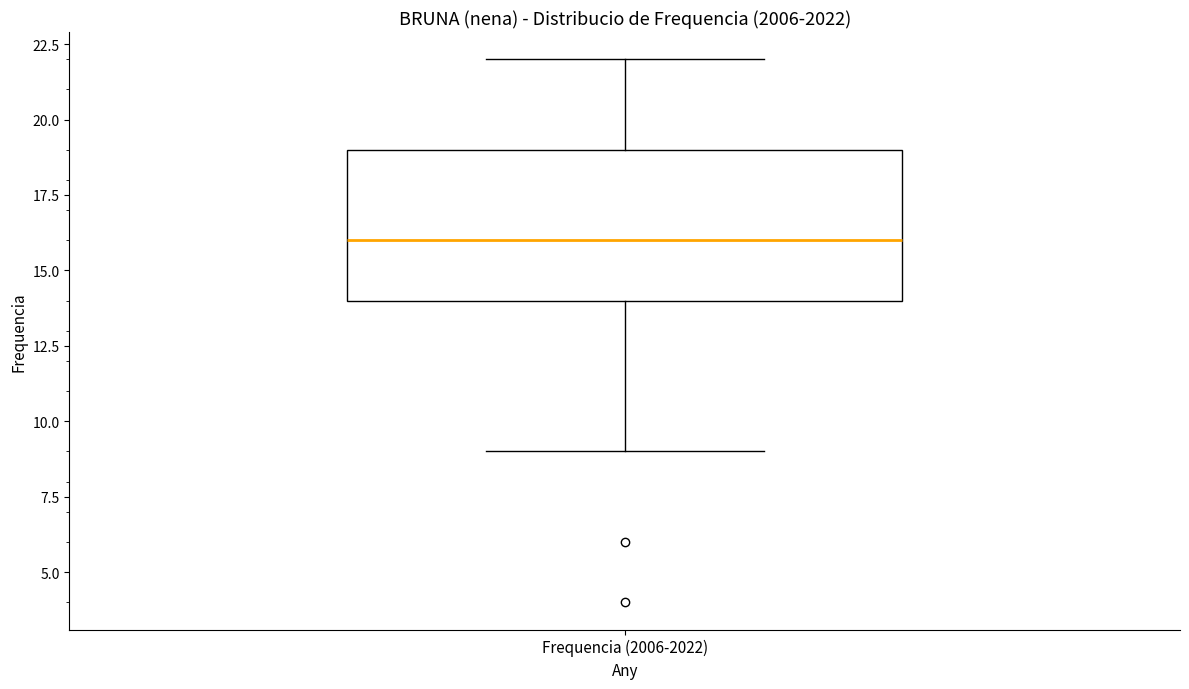

Read this box plot against the y-axis: the position of the median line, the range covered by the box, and the ends of both whiskers. The values are not printed on the chart, so give them approximately, as read against the axis.

median 16, box 14 to 19, whiskers 9 to 22